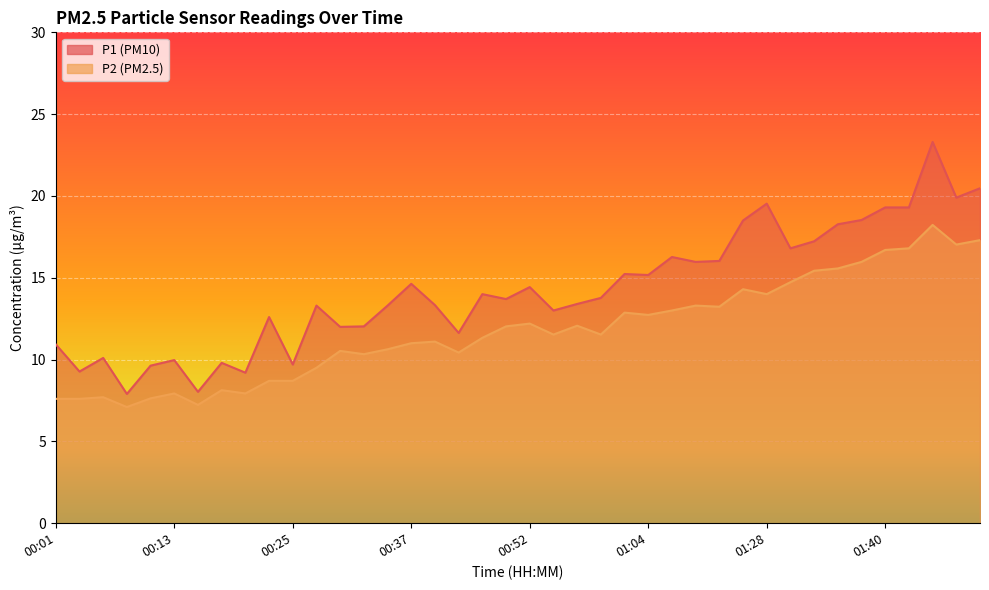

What is the total value across all series at 01:30?

31.5